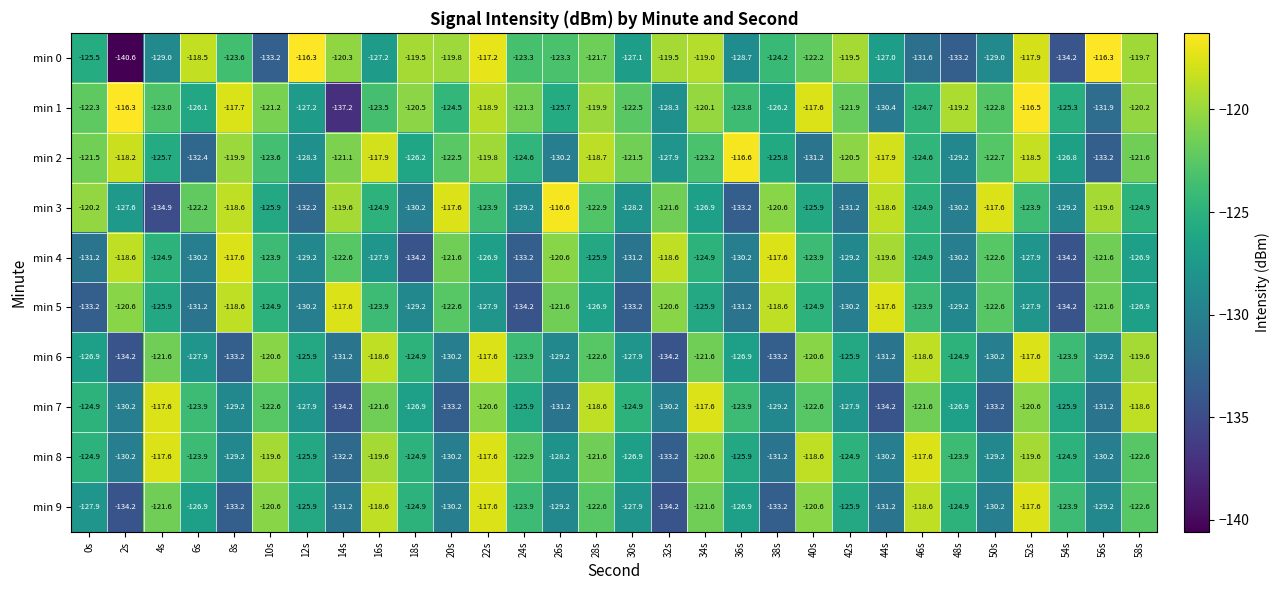

What is the maximum value shown in the chart?

-116.3